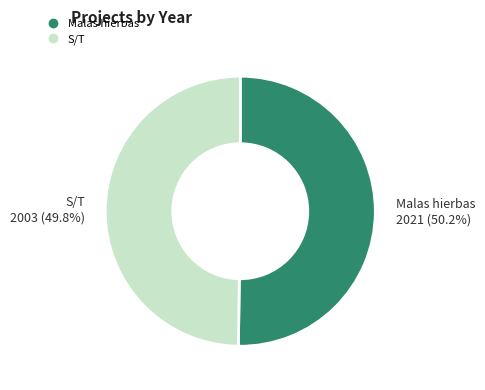

Approximately how many times larger is the value at S/T compared to Malas hierbas?

1.0